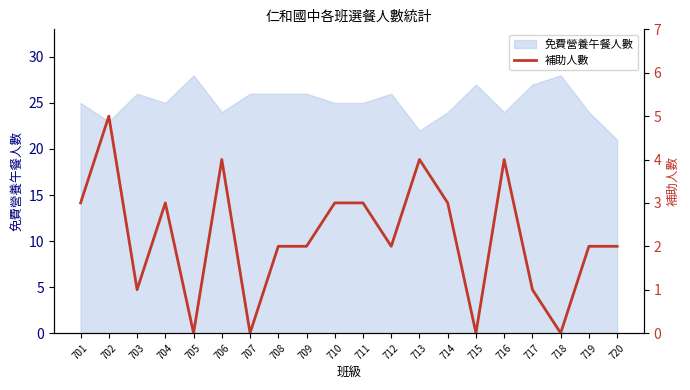

What is the change in value from 717 to 718?

-1